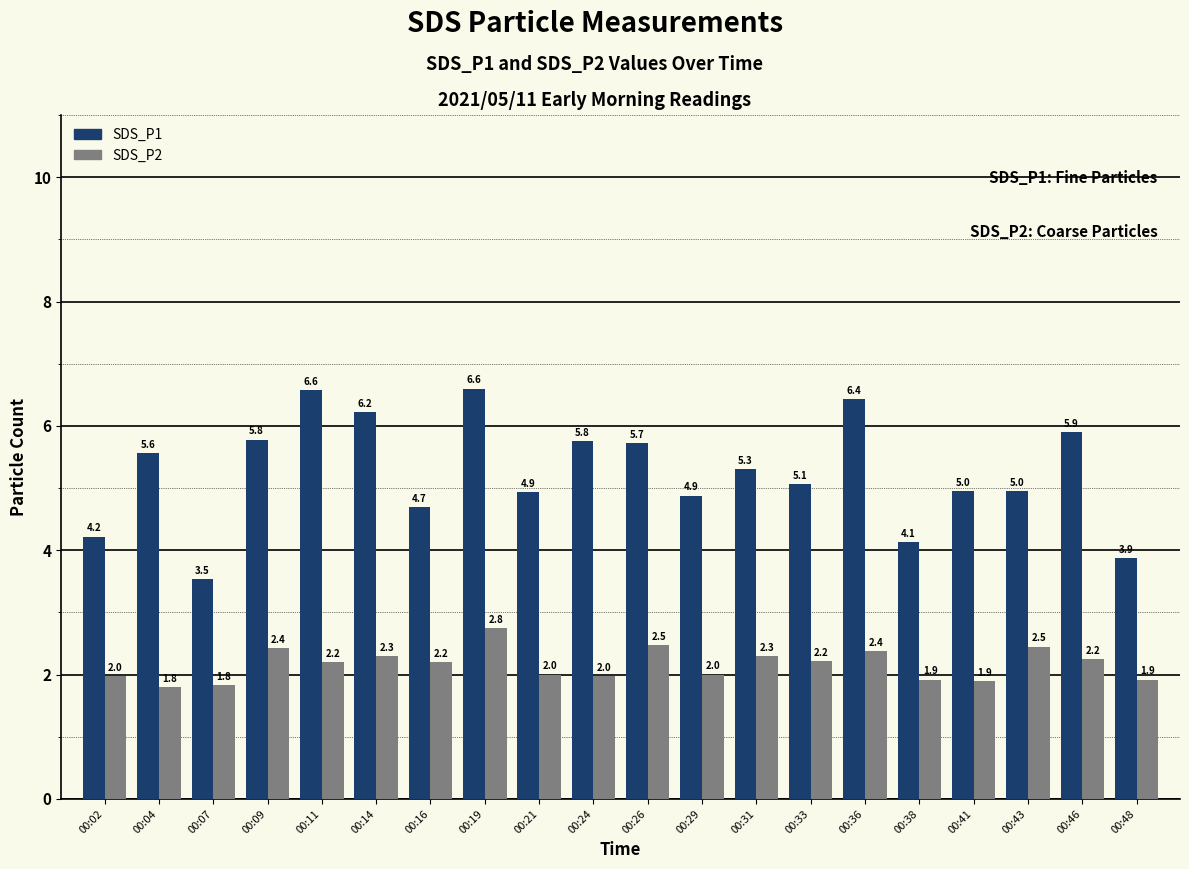

What is the difference between the maximum and minimum values in the SDS_P1 series?

3.1